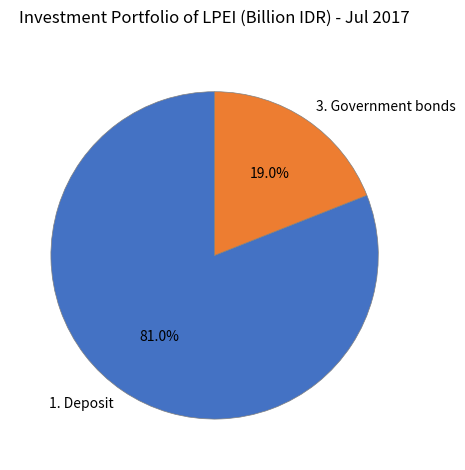

Between 1. Deposit and 3. Government bonds, which is larger?

1. Deposit